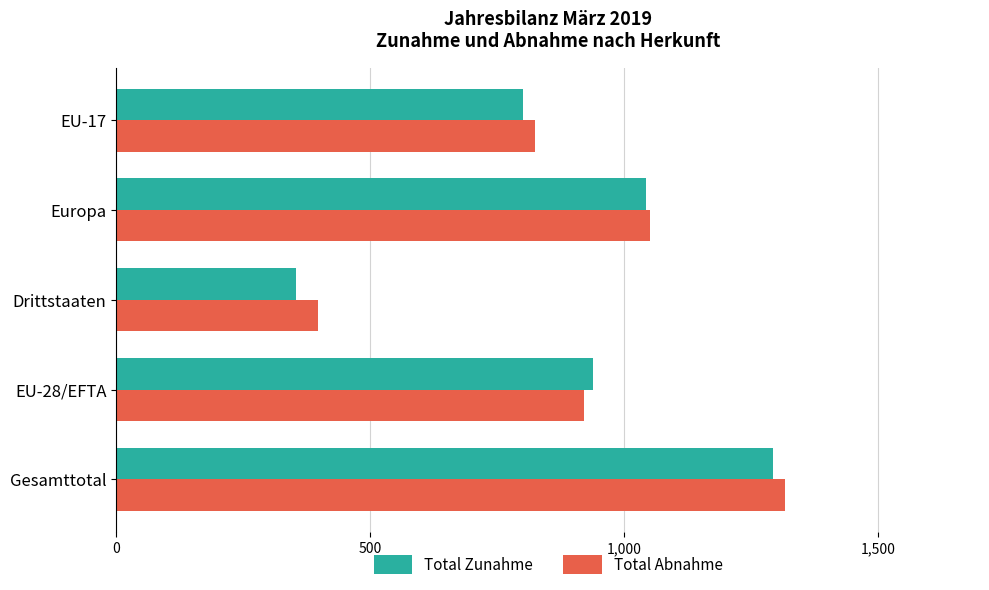

What is the average value of the Total Zunahme series?

885